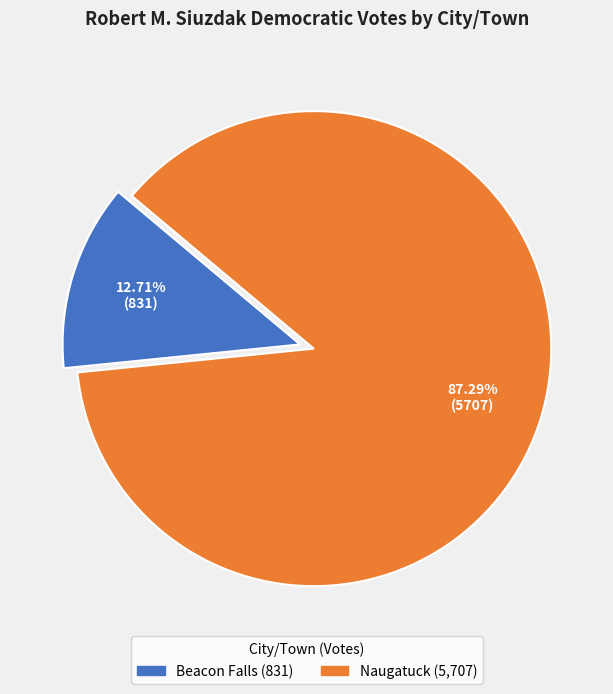

What is the ratio of the value at Naugatuck to the value at Beacon Falls?

6.9